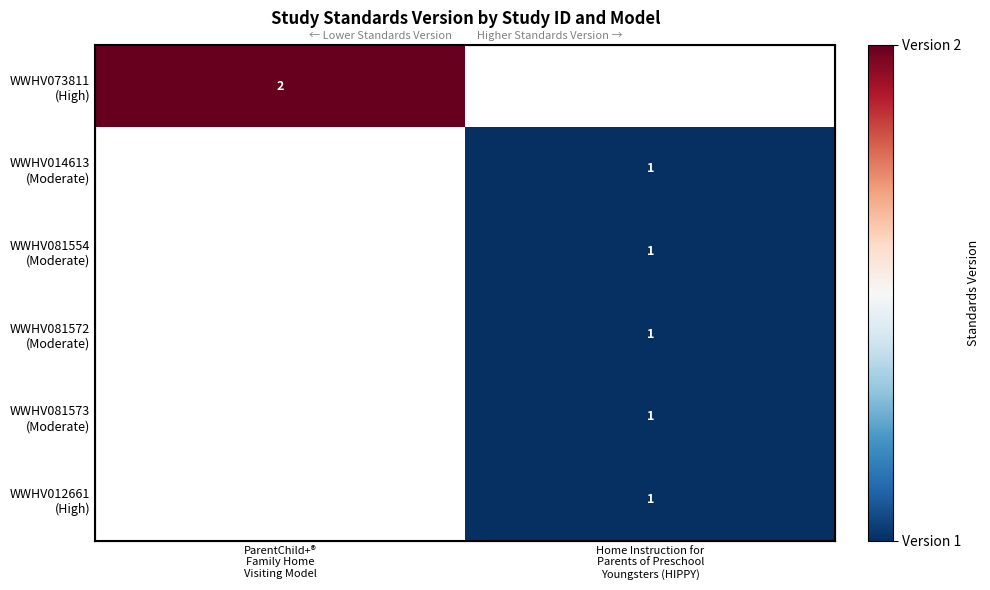

Read the WWHV081554 (Moderate) value at Home Instruction for Parents of Preschool Youngsters (HIPPY).

1.0